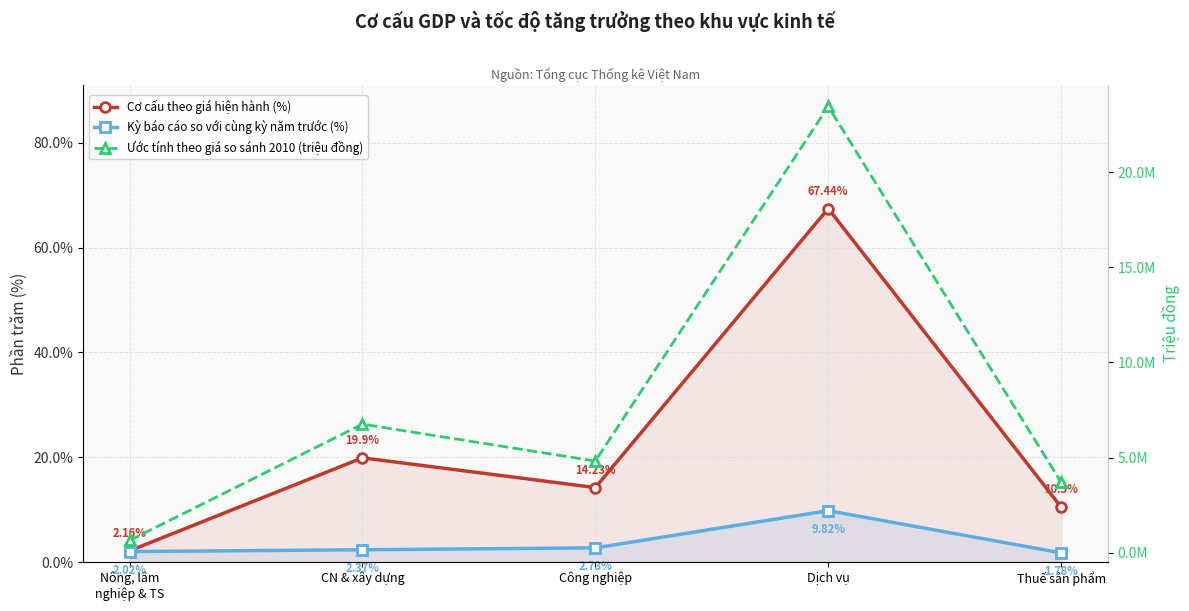

Where is the first local maximum for Cơ cấu theo giá hiện hành (%)?

CN & xây dựng